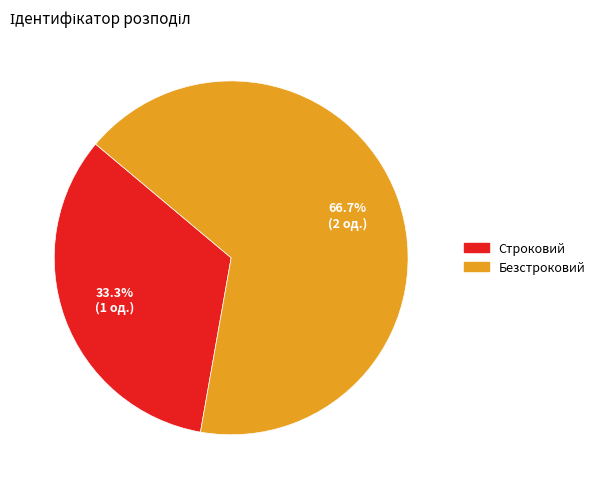

How many slices are in this pie chart?

2